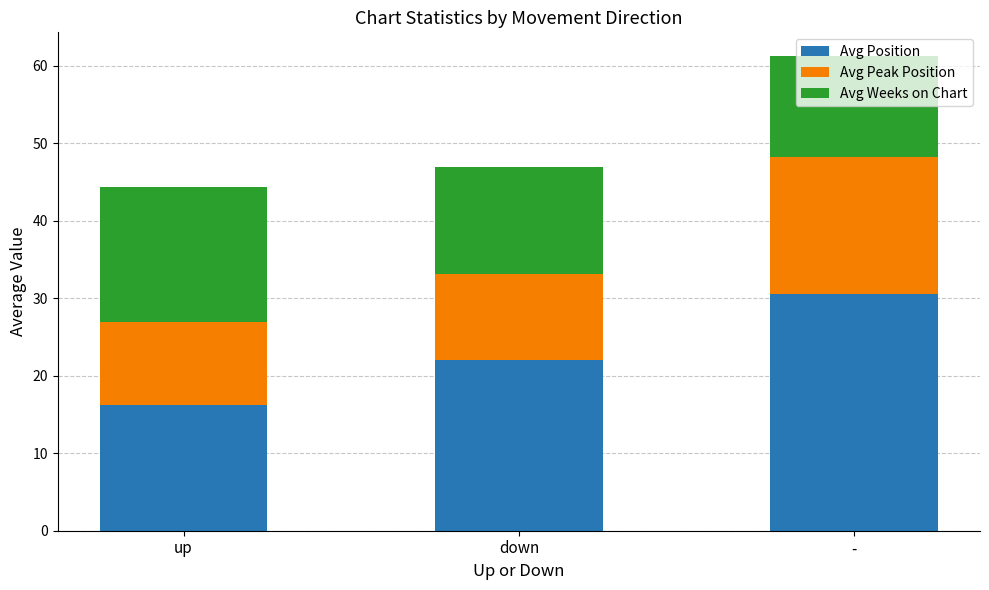

What is the difference between the Avg Position values at - and up?

14.3